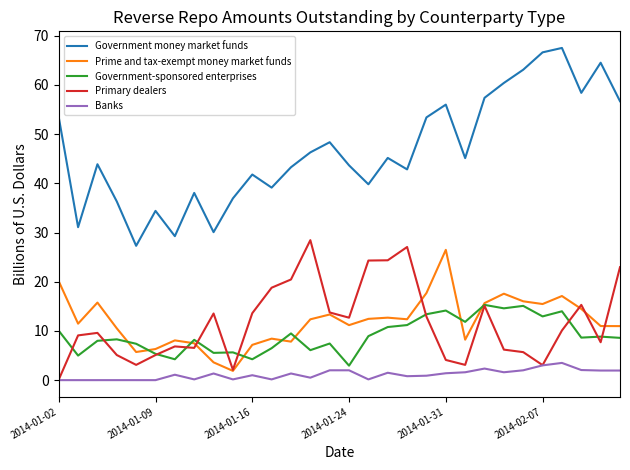

At how many categories does at least one series exceed 54?

9